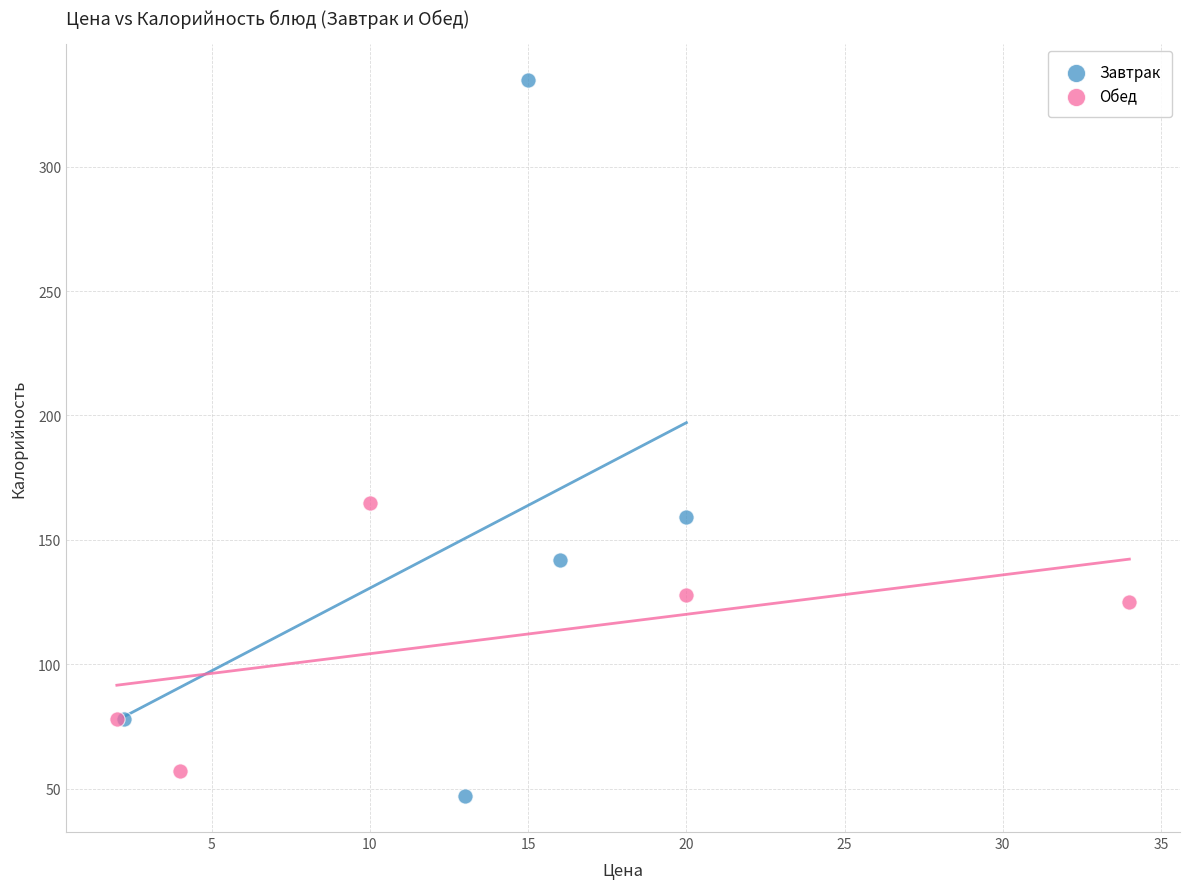

Which series reaches the maximum Y coordinate?

Завтрак